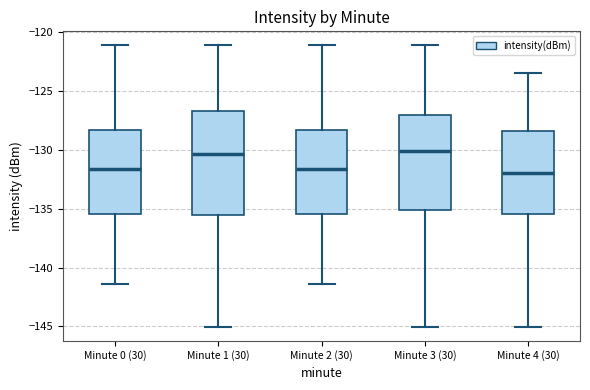

Where is the upper edge of the box for Minute 4 (30) on the y-axis? The values are not printed on the chart, so give them approximately, as read against the axis.

-128.5